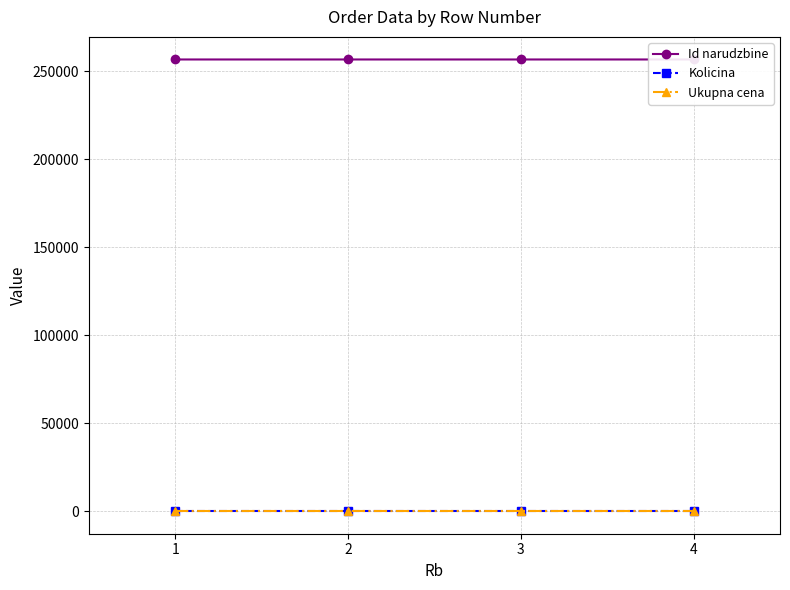

Is the value of Kolicina at 3 greater than the value of Ukupna cena at 1?

Yes